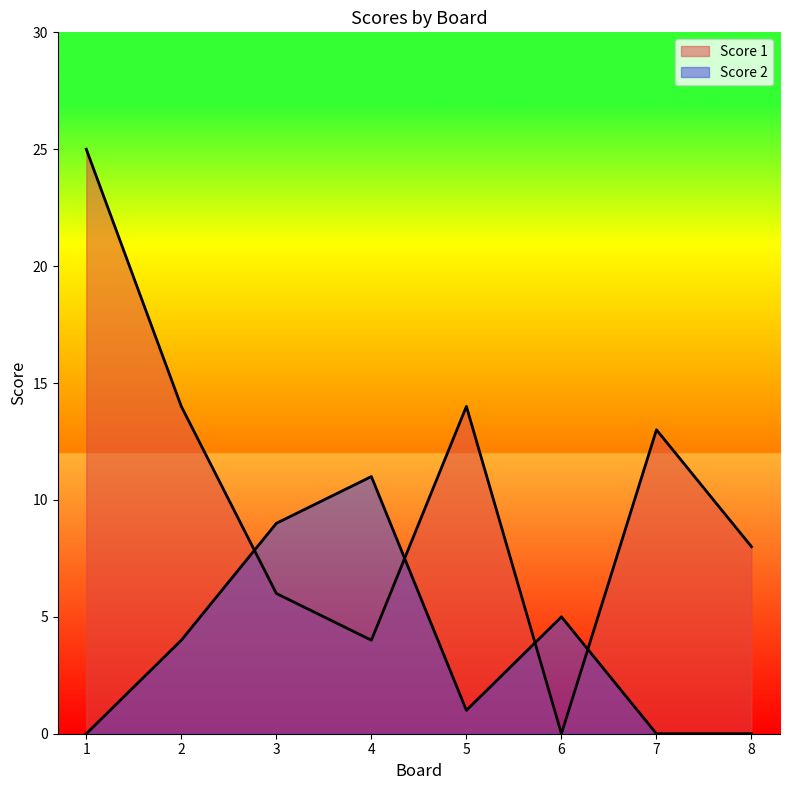

True or false: Score 1 has a value of 14 at 5.

True